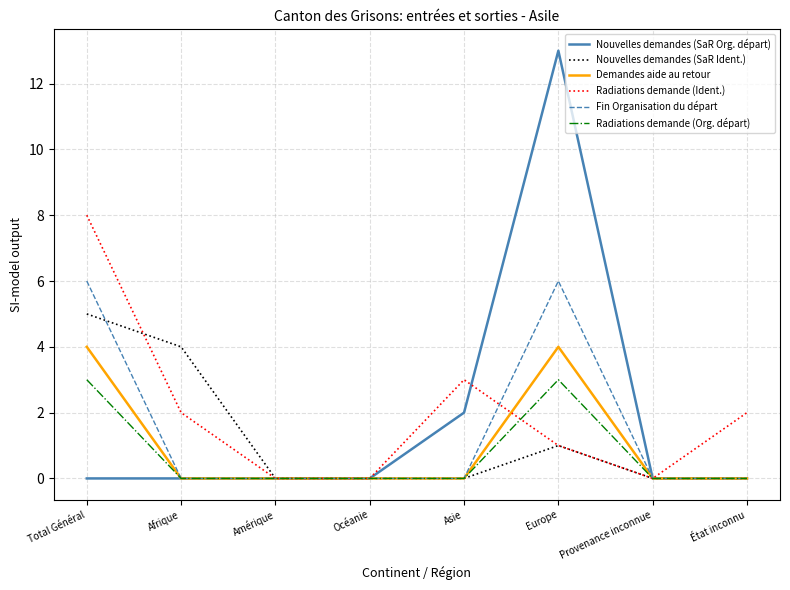

The Fin Organisation du départ series shows 0 at Amérique. True or false?

True